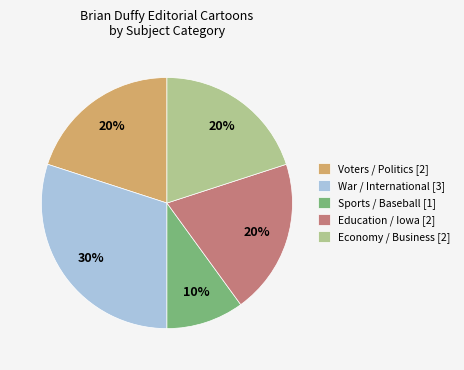

How many segments does this pie chart have?

5